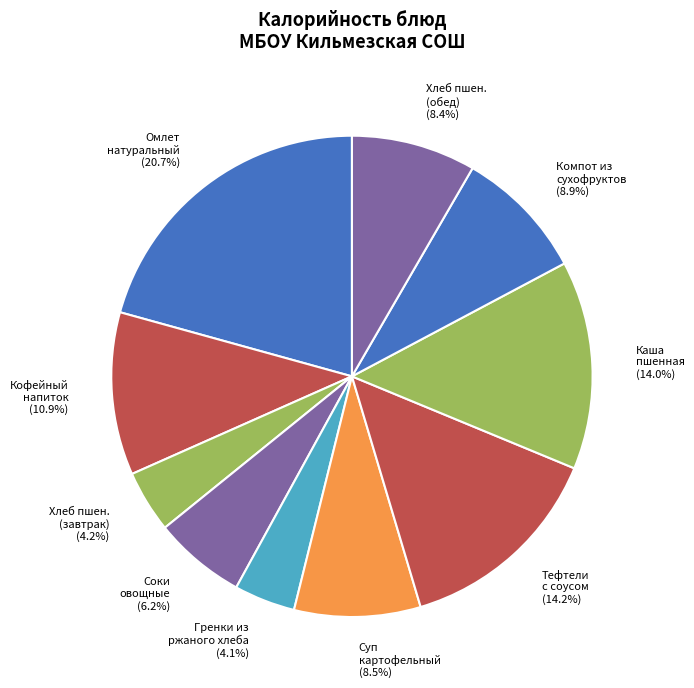

What is the largest slice in the pie chart?

Омлет натуральный